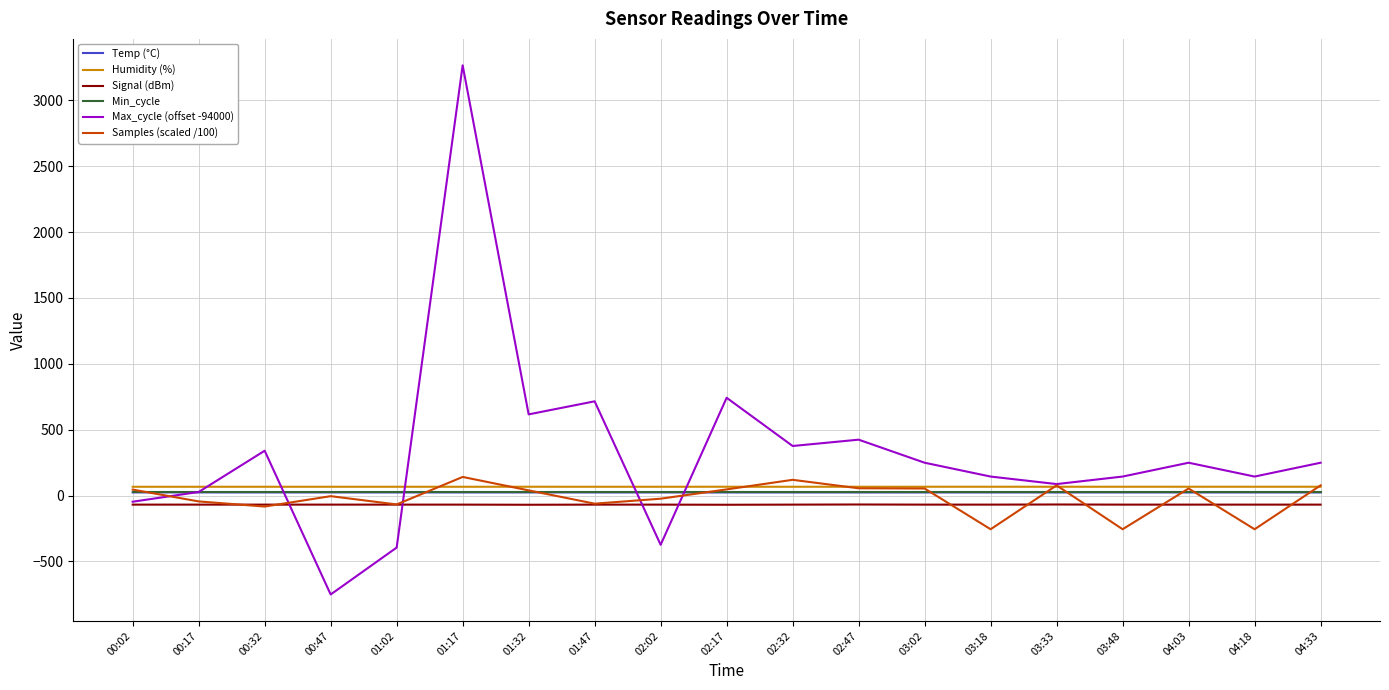

Read the Samples (scaled /100) value at 03:18.

-255.8